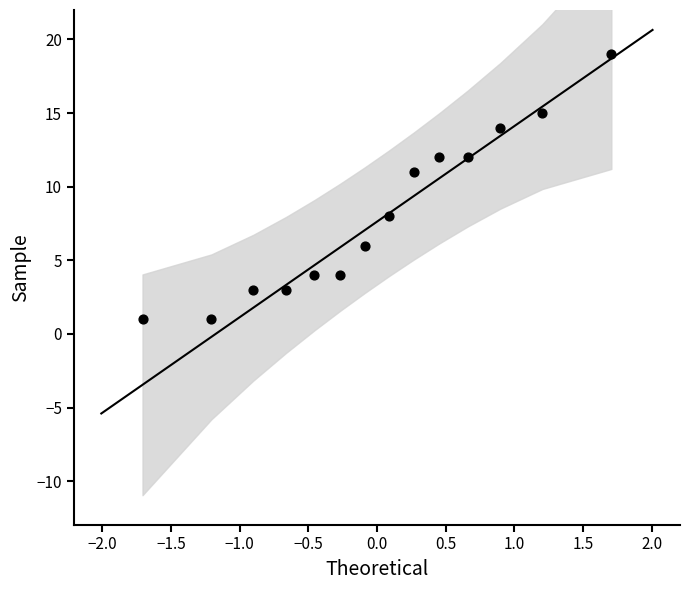

What Y value in the scatter plot is closest to 10?

11